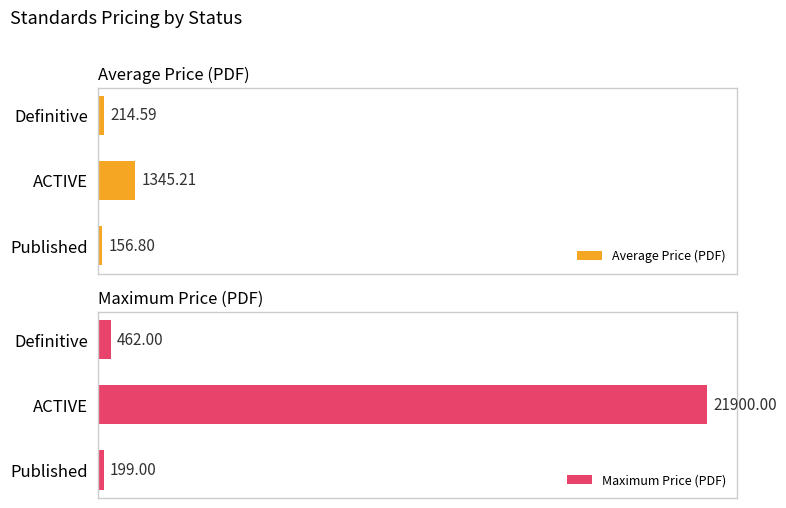

Rank the series at Published from highest to lowest value.

Maximum Price (PDF), Average Price (PDF)